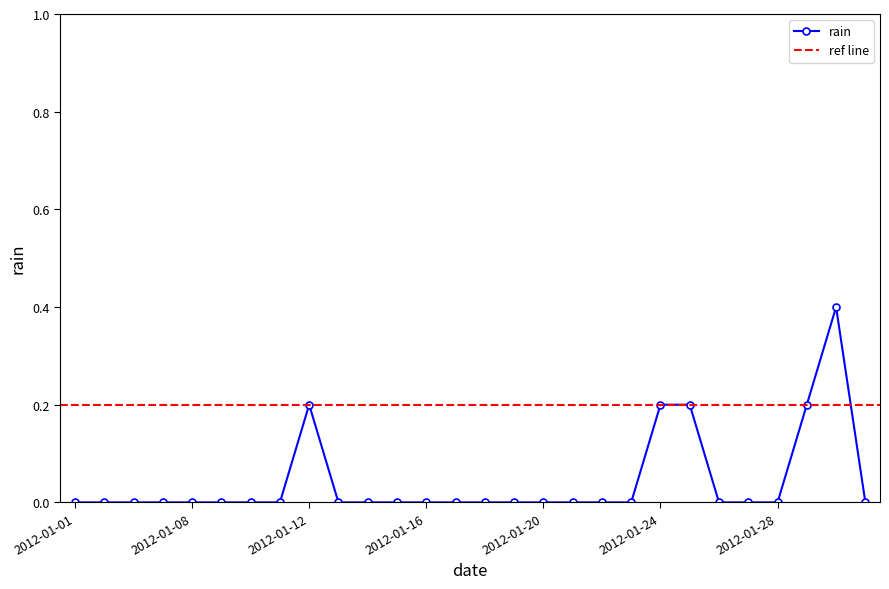

The chart shows a value of -0.1 at 2012-01-20. True or false?

False